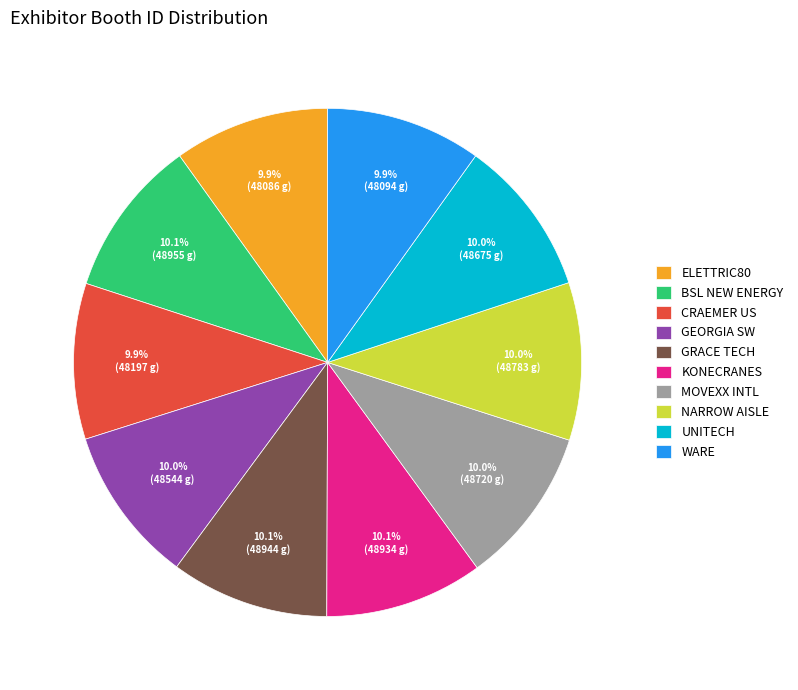

Is NARROW AISLE the majority of the pie?

No